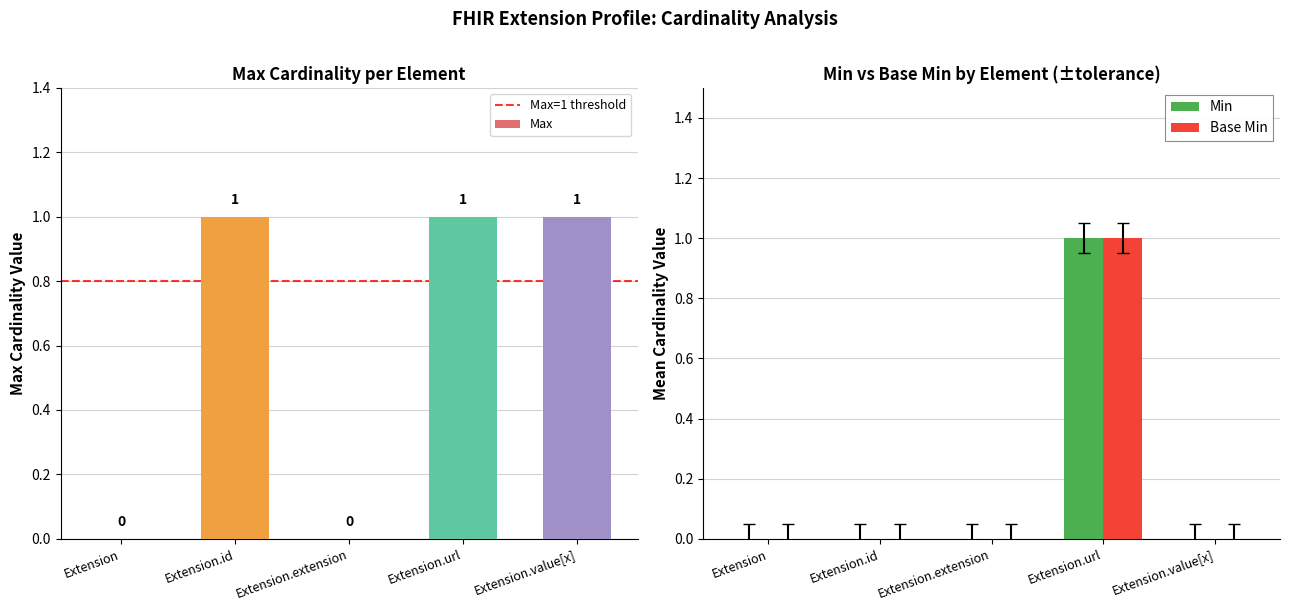

Which series has the widest spread of values?

Min